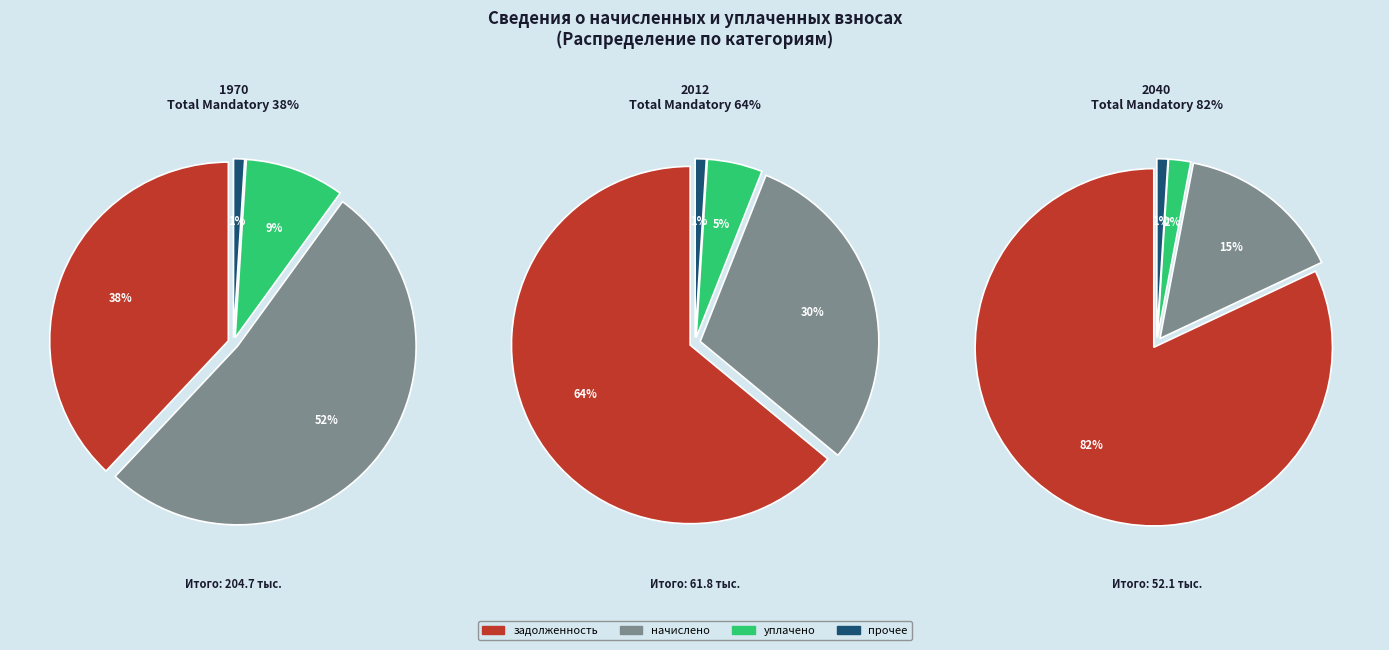

Combined, do задолженность and начислено account for over 50%?

Yes